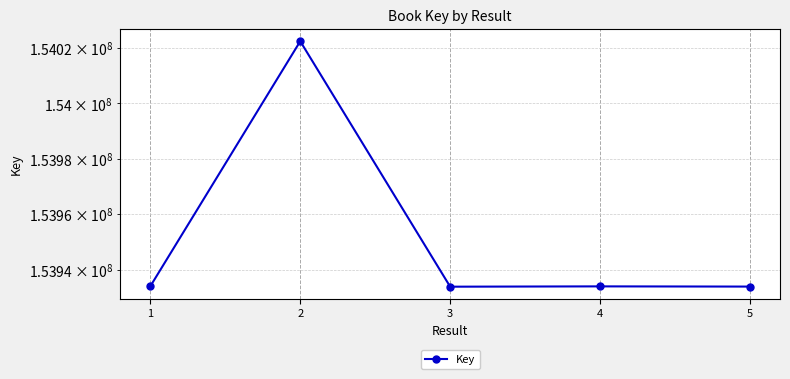

Is this an area chart (filled region under the line)?

No